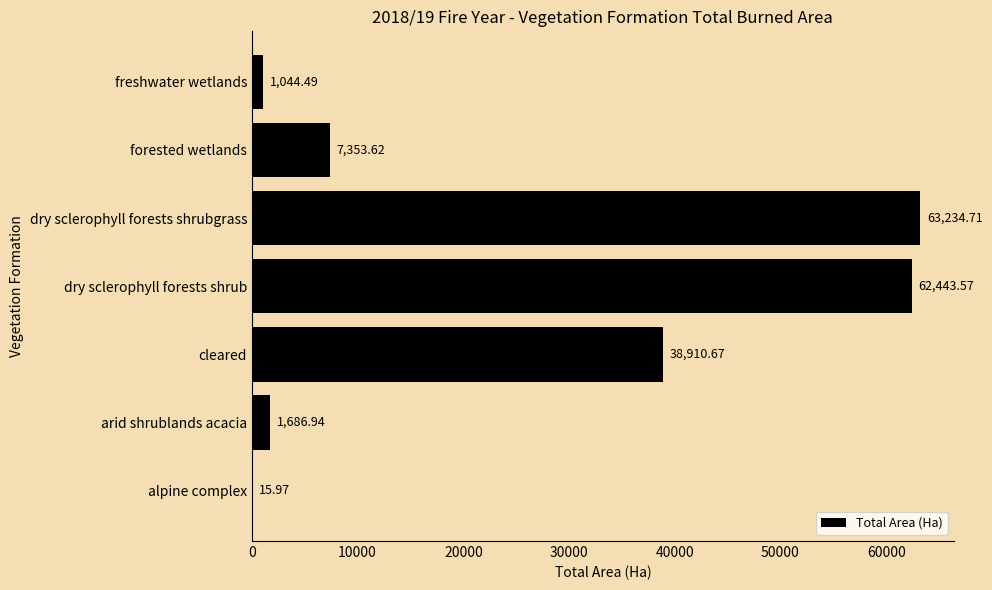

How many values exceed 7353?

4